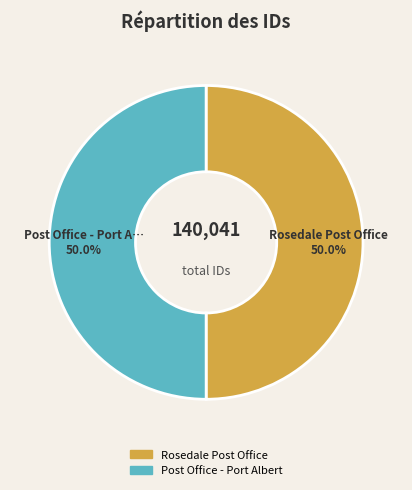

To the nearest percent, what portion does Rosedale Post Office represent?

50%